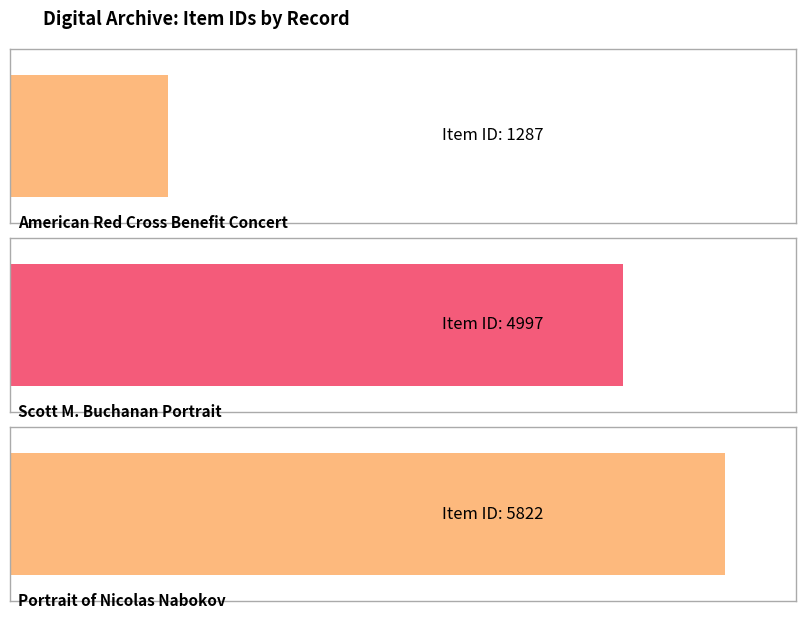

Is it true that the value at Portrait of Nicolas Nabokov is 5822?

True